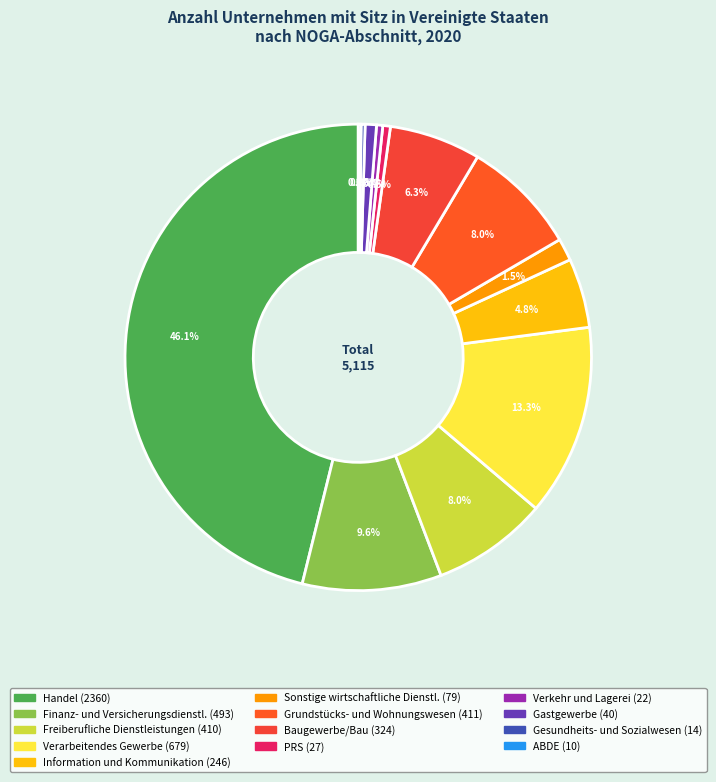

What is the total percentage of ABDE and Sonstige wirtschaftliche Dienstl.?

1.7%